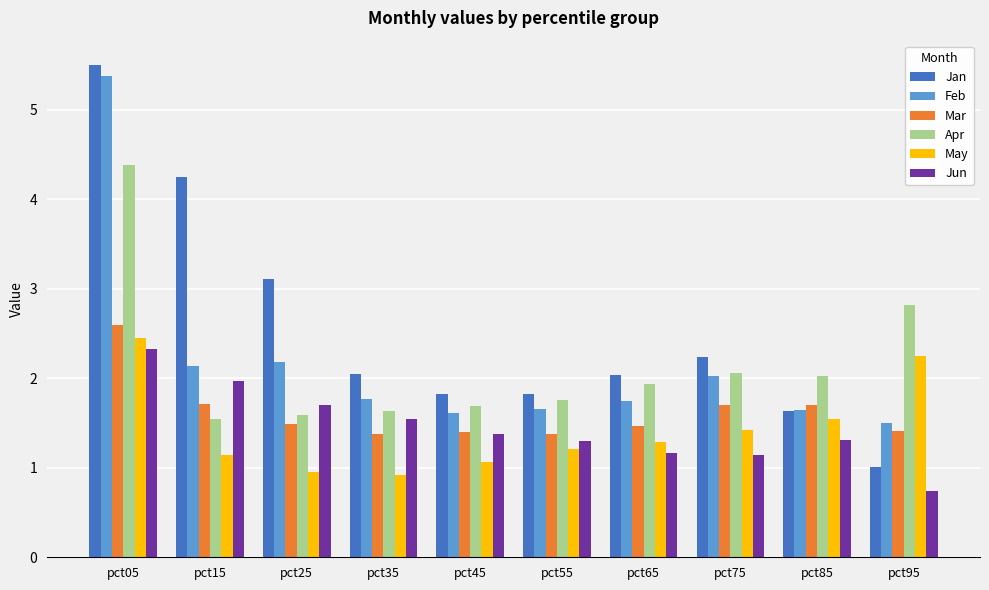

What value does the Mar series have at pct25?

1.5